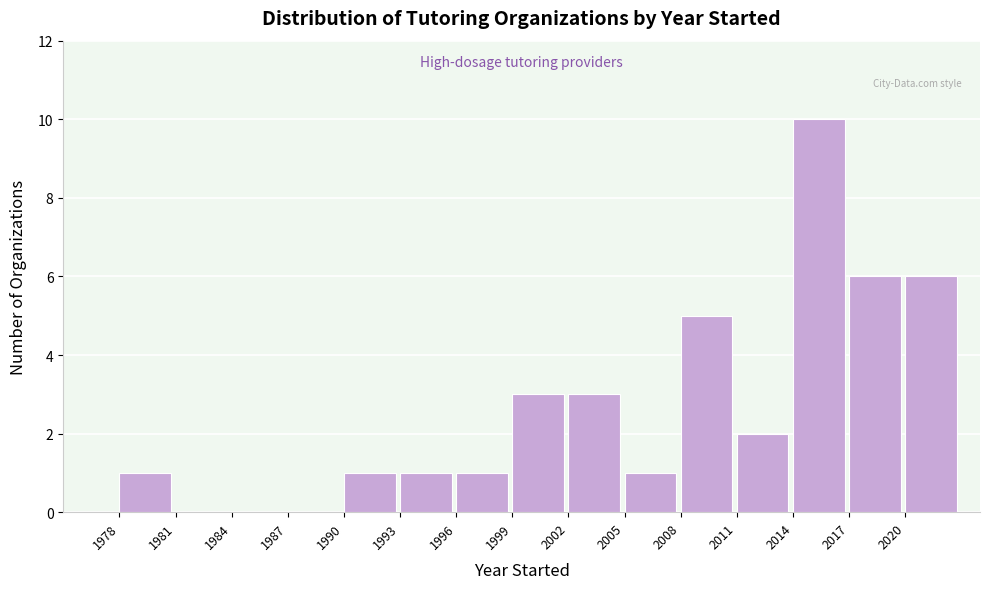

Reading left to right, transcribe this chart: for each bar, give the range it covers on the x-axis and its height. The values are not printed on the chart, so give them approximately, as read against the axis.

1975 to 1978: 0
1978 to 1981: 1
1981 to 1984: 0
1984 to 1987: 0
1987 to 1990: 0
1990 to 1993: 1
1993 to 1996: 1
1996 to 1999: 1
1999 to 2002: 3
2002 to 2005: 3
2005 to 2008: 1
2008 to 2011: 5
2011 to 2014: 2
2014 to 2017: 10
2017 to 2020: 6
2020 to 2023: 6